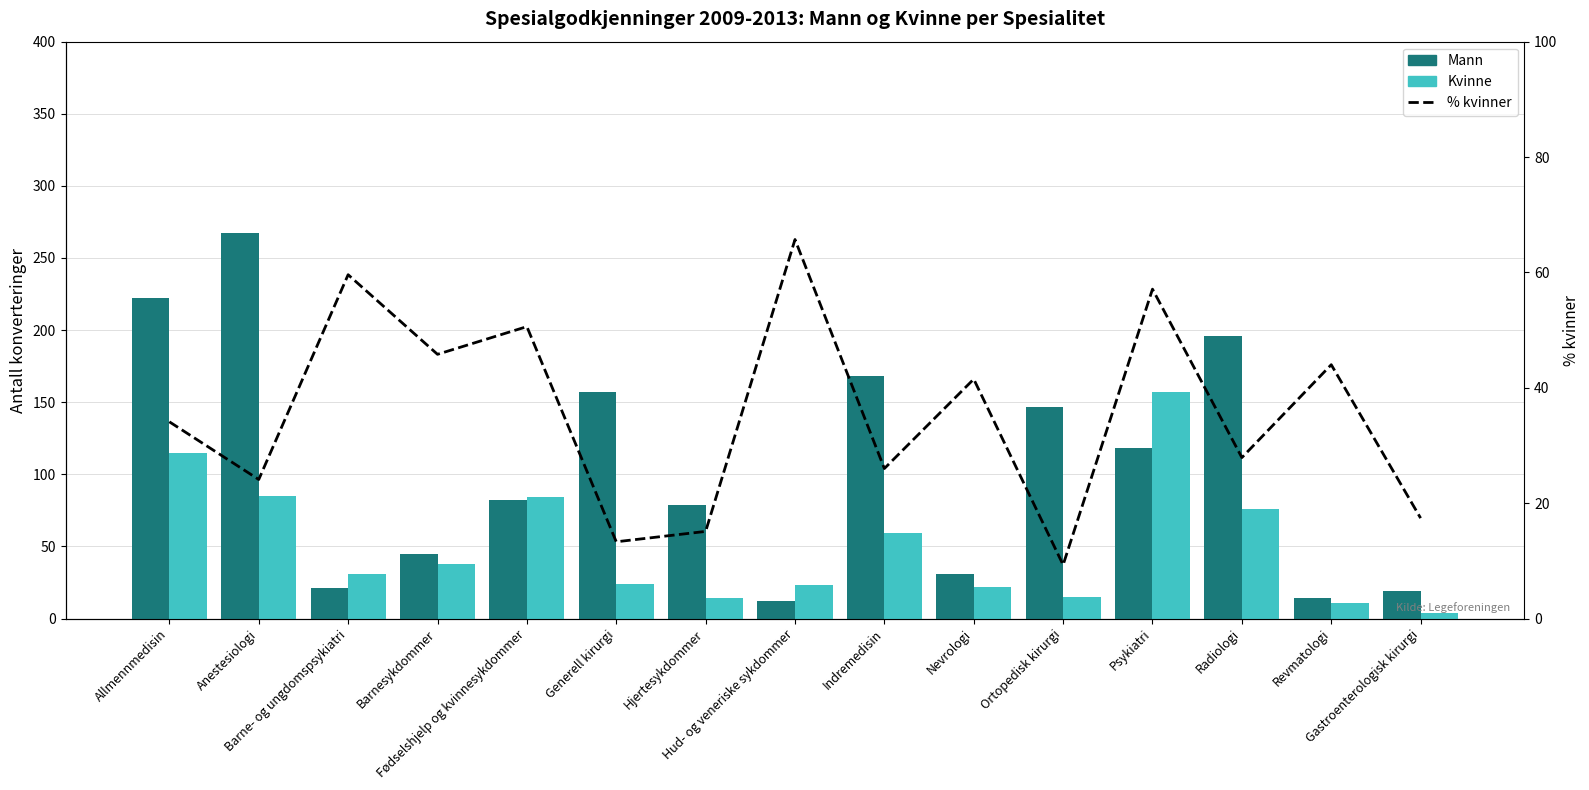

At which category is the sum across all series the highest?

Anestesiologi